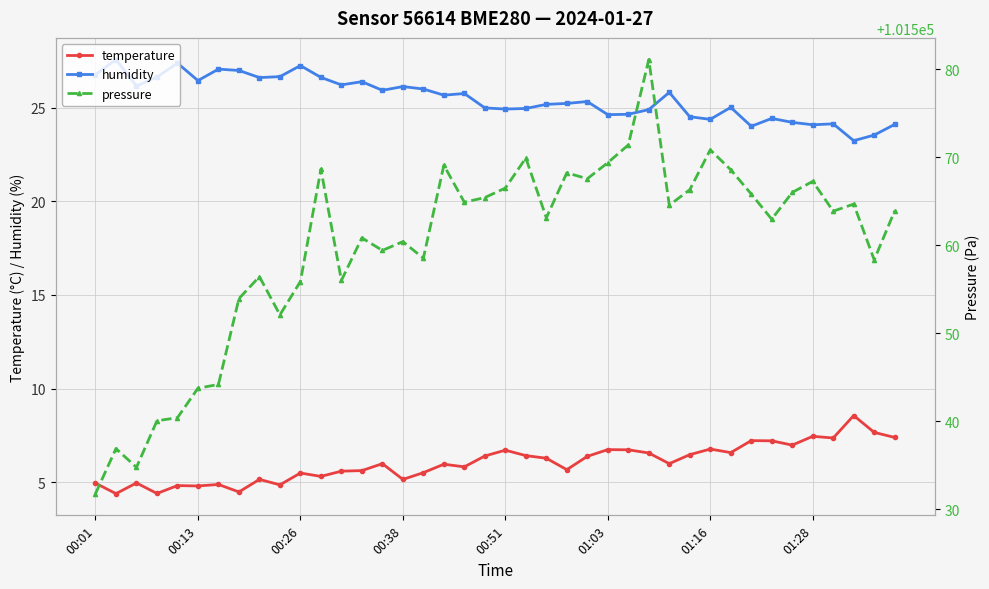

True or false: pressure has a value of 59336.0 at 11.

False